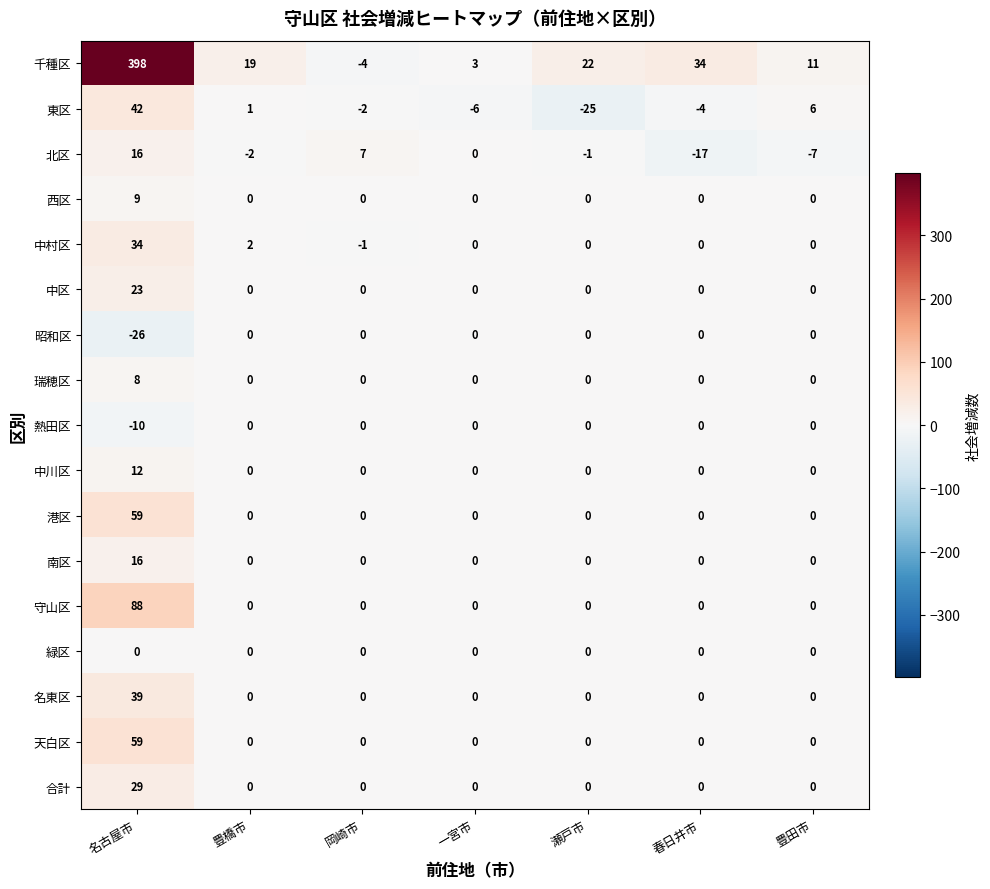

What is the difference between the highest and lowest values at 岡崎市?

11